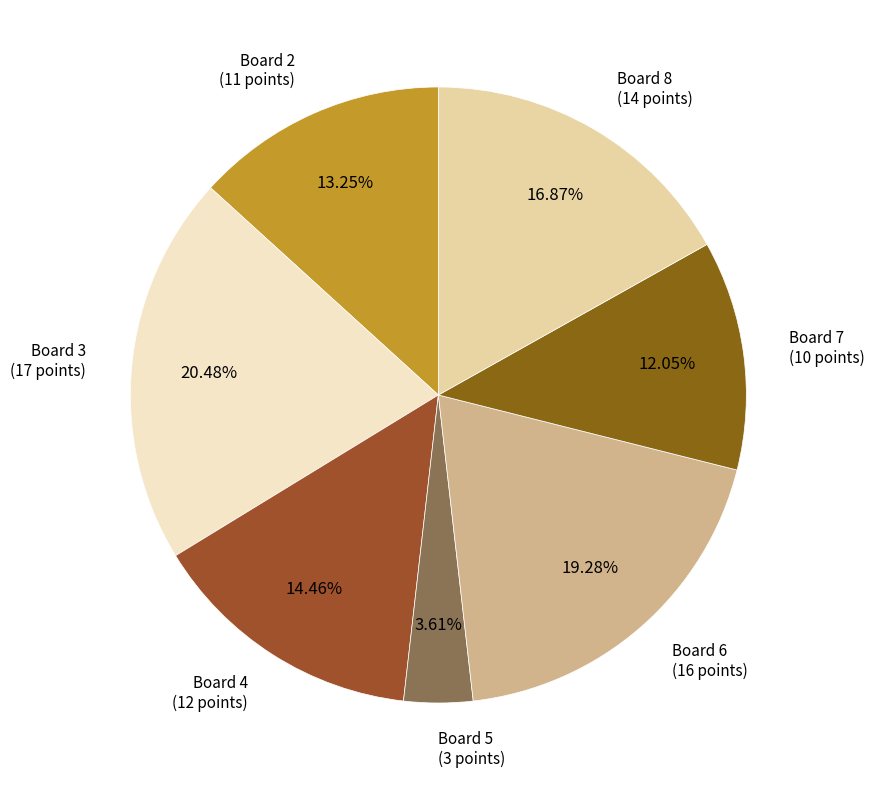

How many segments does this pie chart have?

7